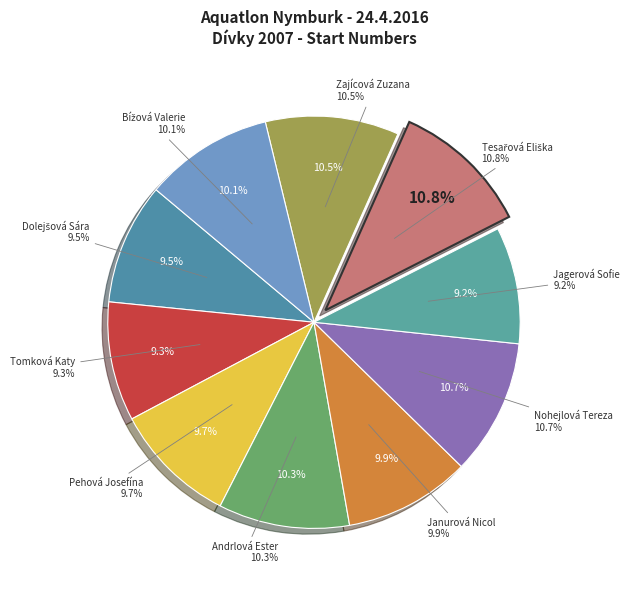

Approximately how many times larger is the value at Jagerová Sofie compared to Andrlová Ester?

0.9